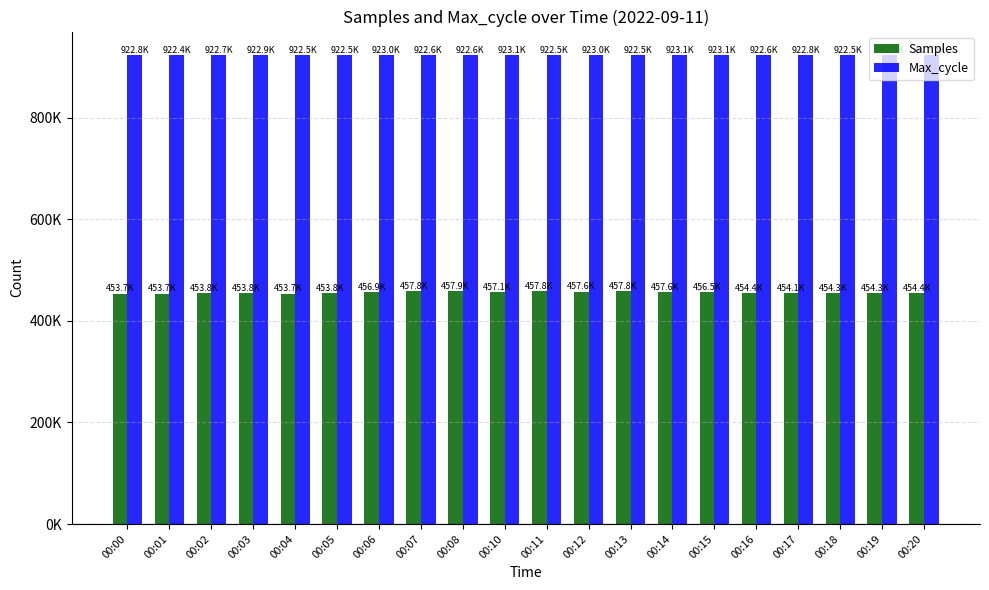

Which series changed the most between 00:05 and 00:20?

Samples